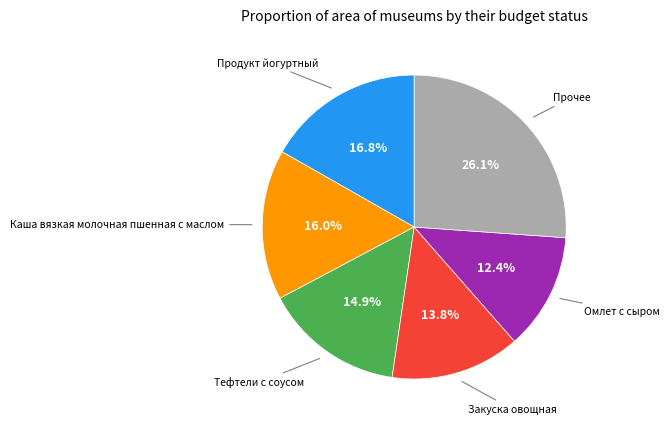

Is there any slice that represents more than half of the pie?

No